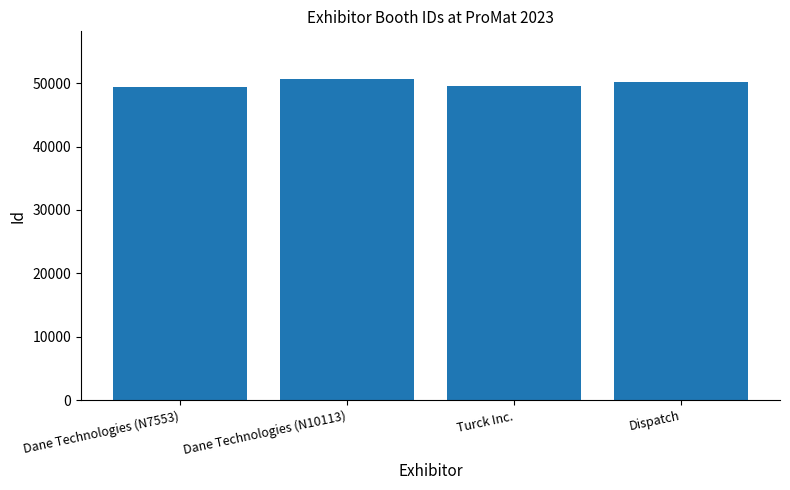

Where is the data nearest to the value 49969?

Dispatch